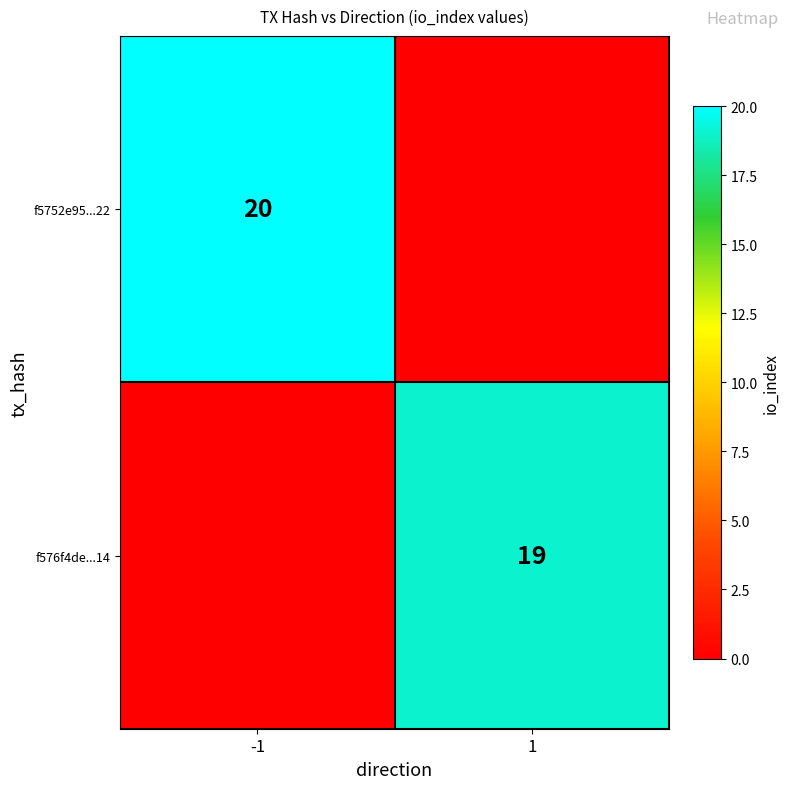

Is it true that f576f4de...14 equals 31 at 1?

False